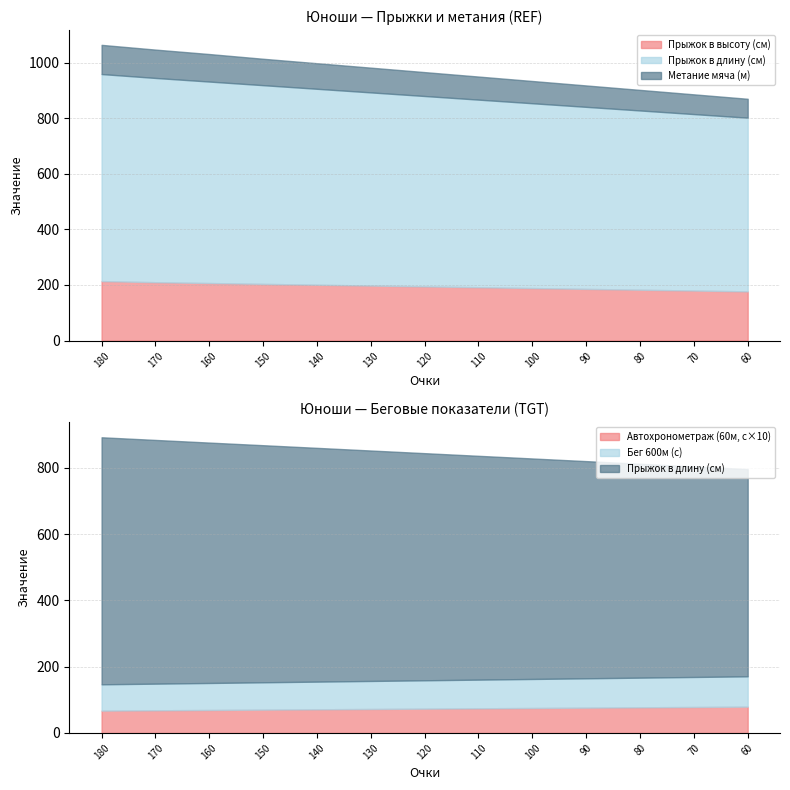

At which category is the sum across all series the highest?

180